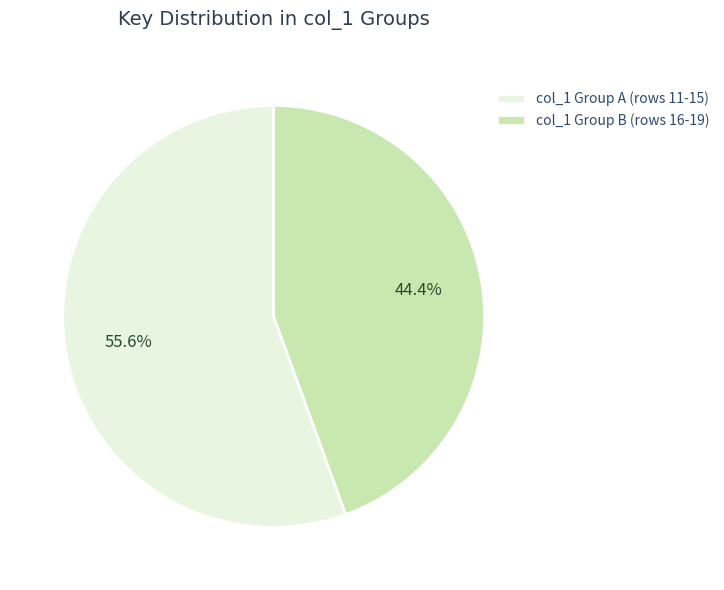

Which slice is the smallest?

col_1 Group B (rows 16-19)